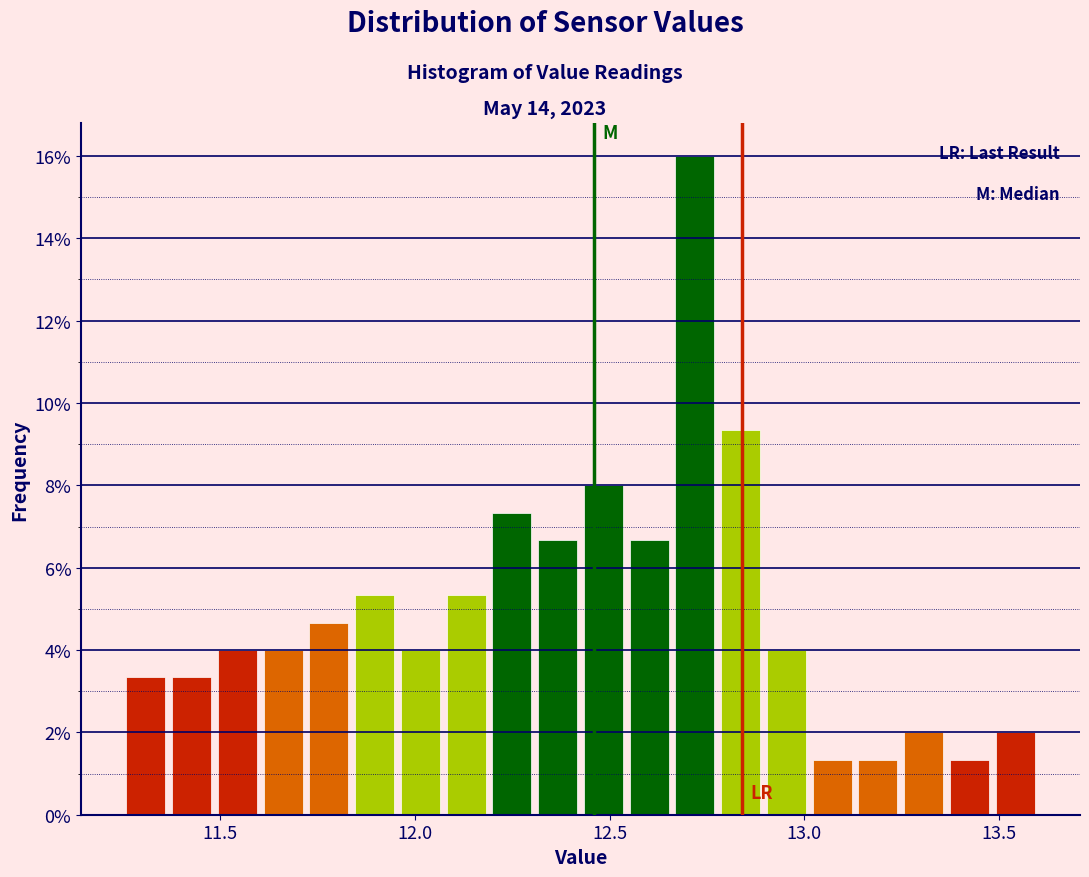

Read against the x-axis, roughly where is the centre of the tallest bar?

12.70